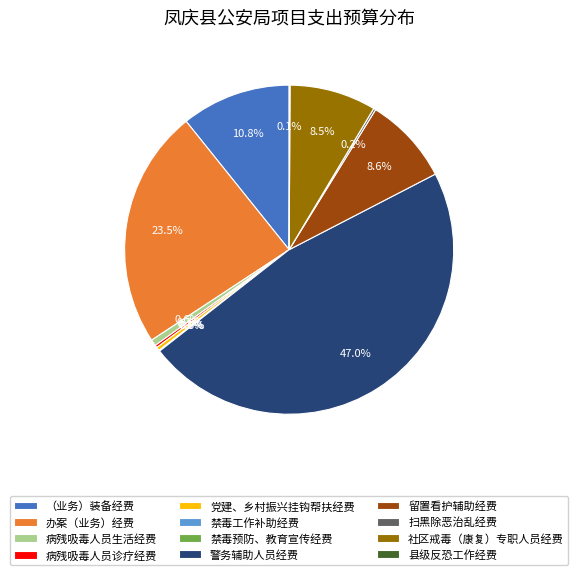

Does any single category account for the majority?

No